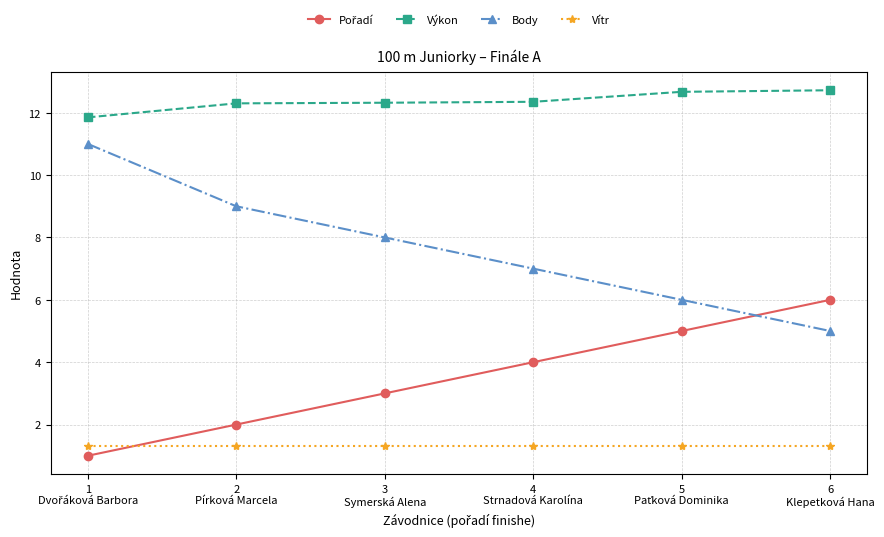

What is the average value of the Vítr series?

1.3